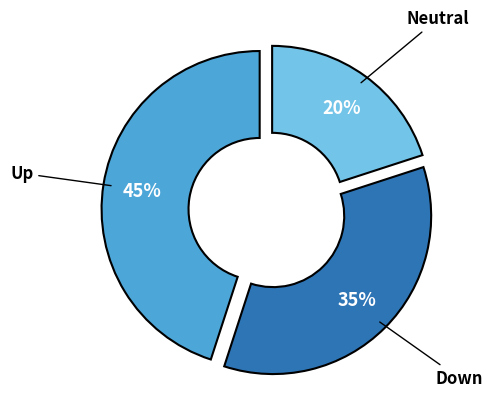

To the nearest percent, what is the average slice percentage?

33%